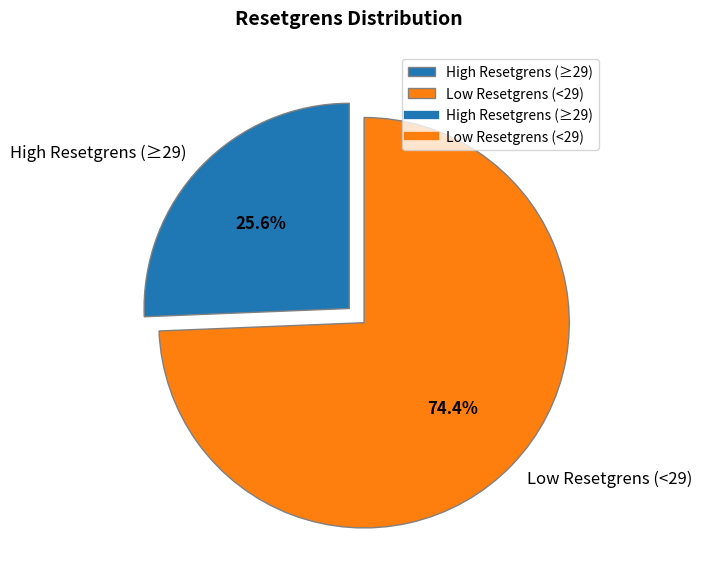

Between High Resetgrens (≥29) and Low Resetgrens (<29), which is larger?

Low Resetgrens (<29)